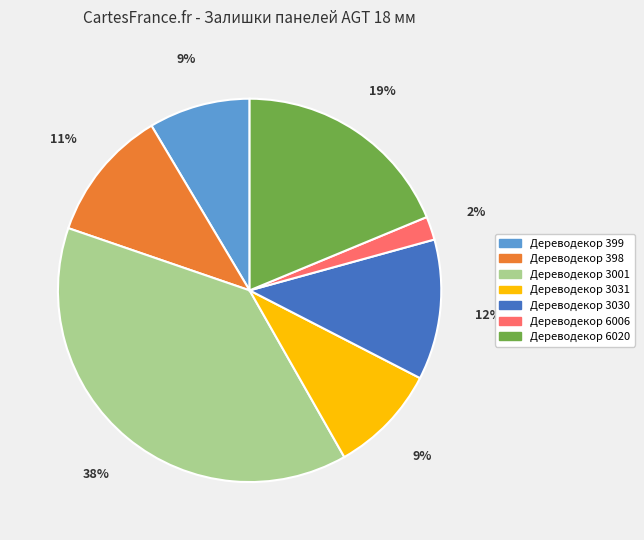

The Дереводекор 3031 slice represents 9% of the pie. True or false?

True